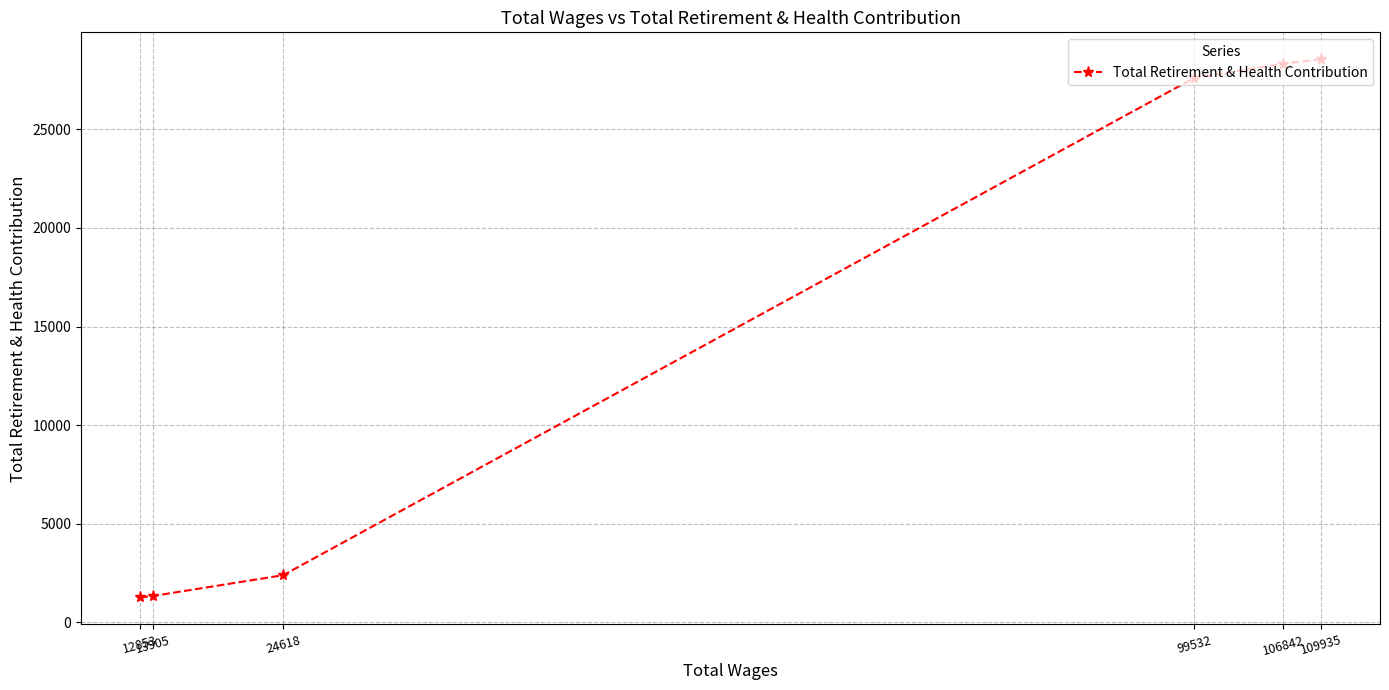

What is the value of the 1st point from the left?

1270